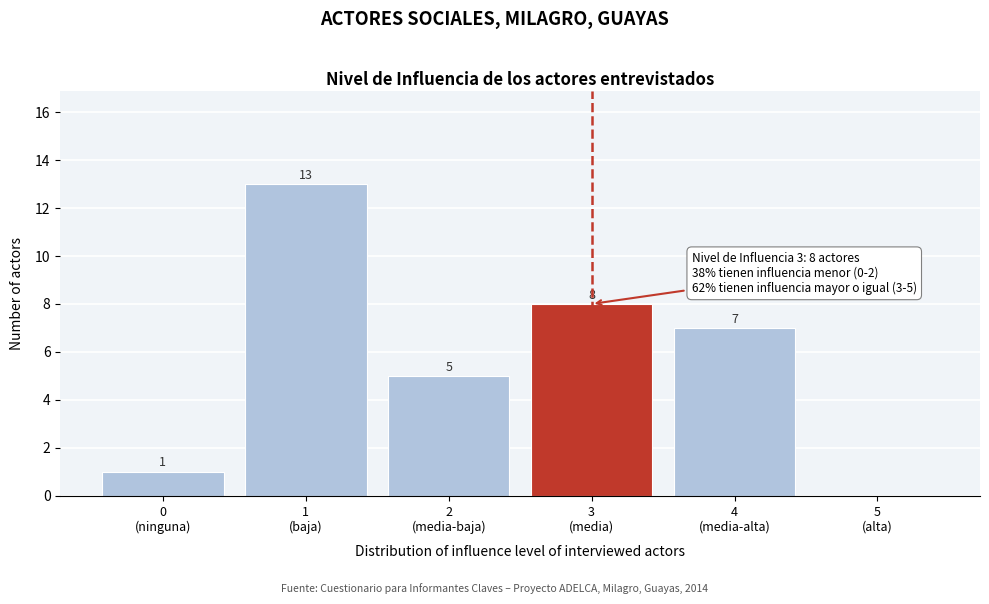

What is the maximum value shown in the chart?

13